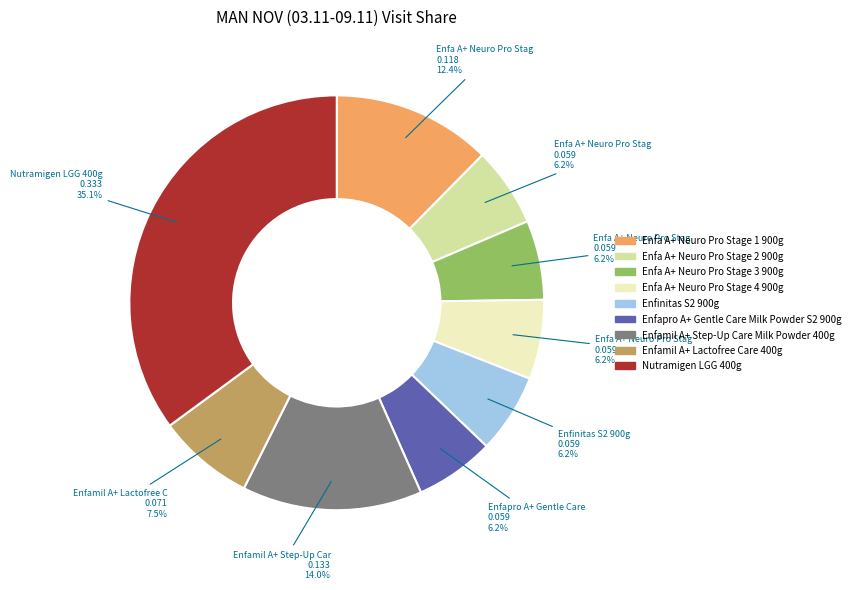

Which has a higher value, Nutramigen LGG 400g or Enfinitas S2 900g?

Nutramigen LGG 400g